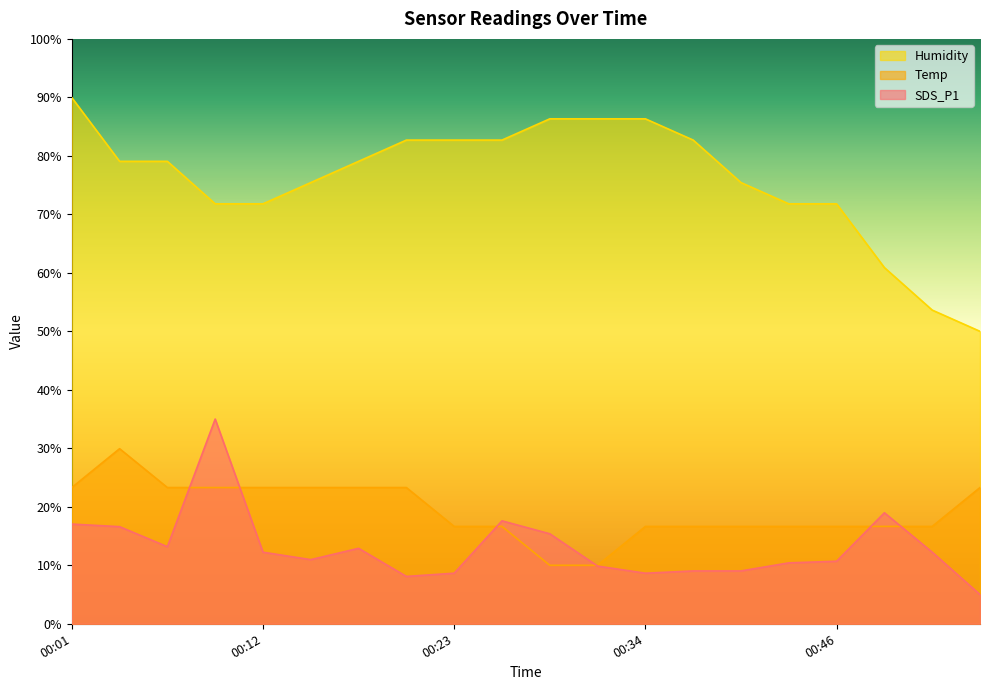

Which category has the highest value across all series?

00:01